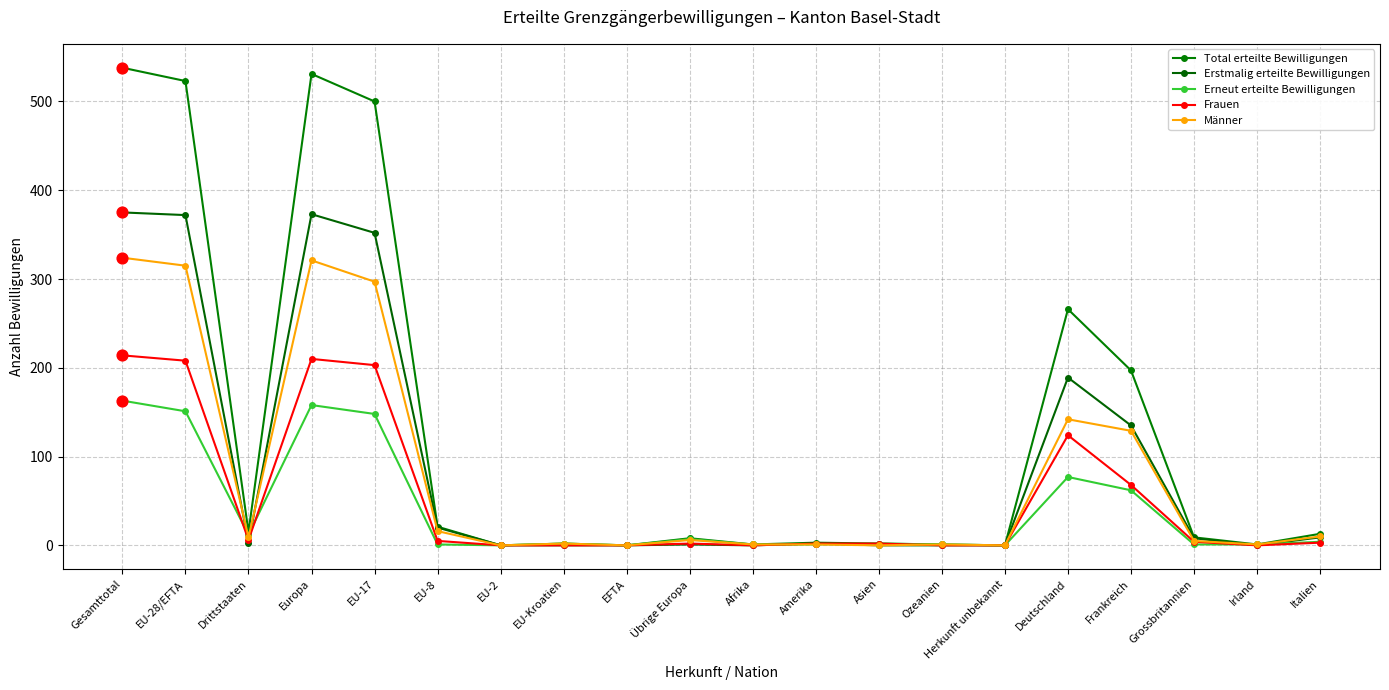

Which series has the largest total across all categories?

Total erteilte Bewilligungen